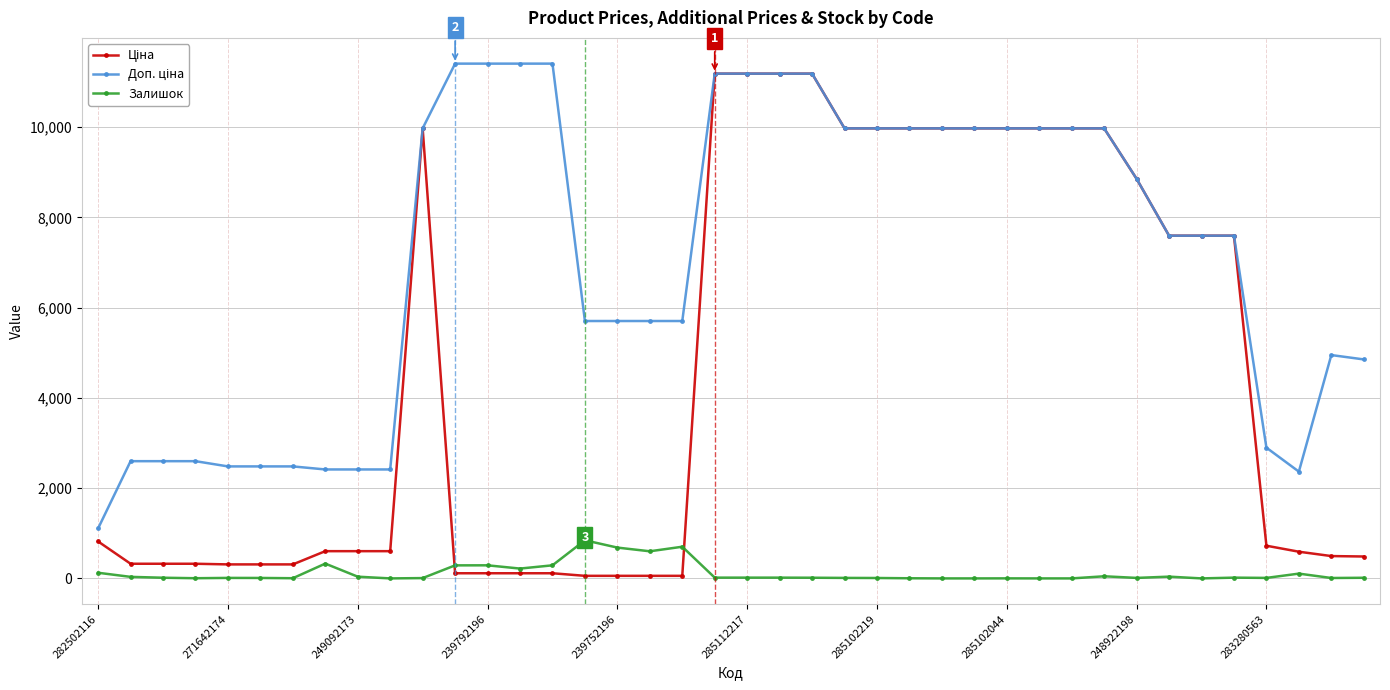

What is the greatest value displayed?

11410.0